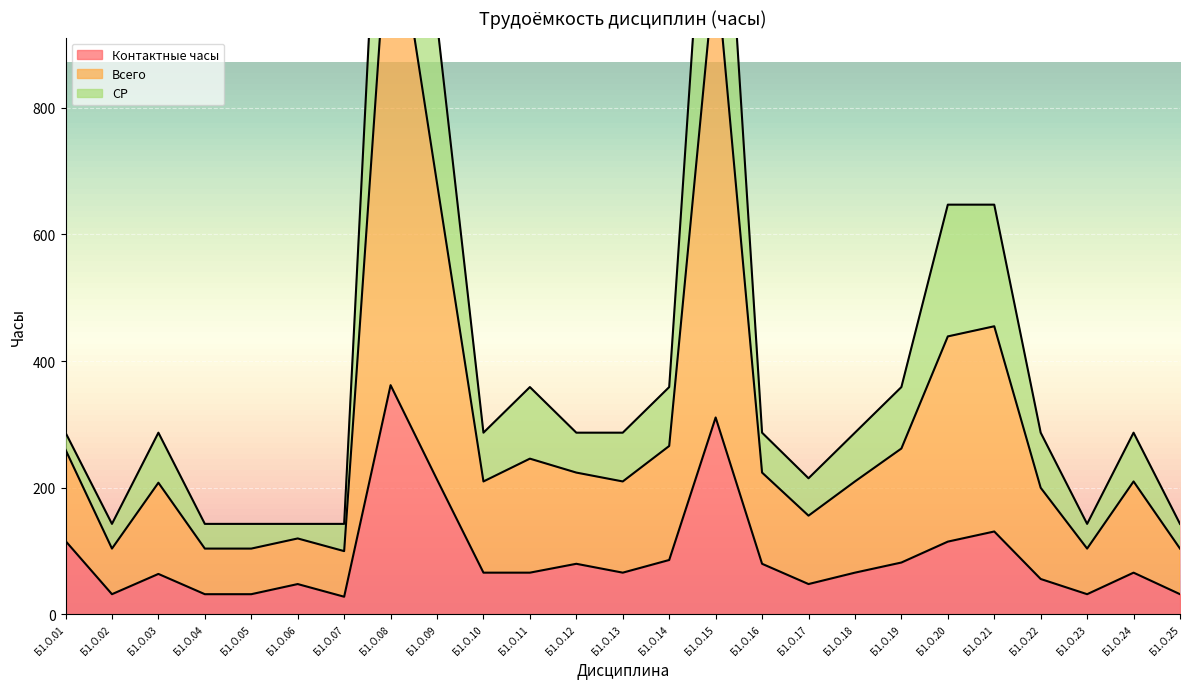

Which series changed the most between Б1.О.05 and Б1.О.20?

Всего